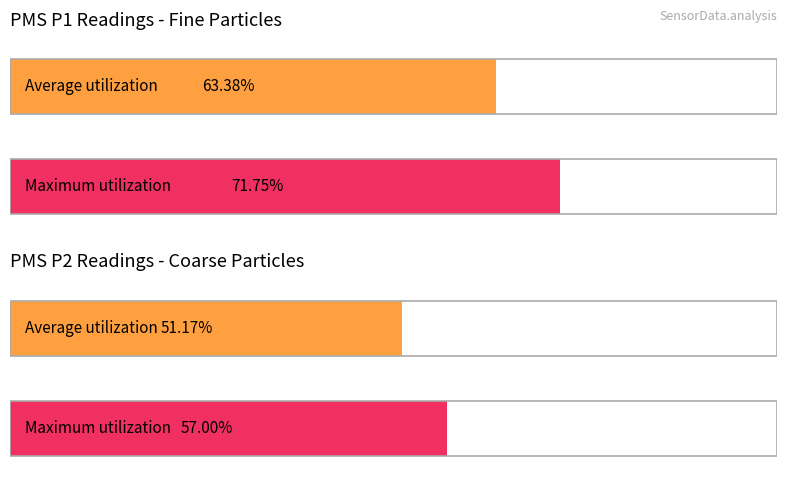

List the series in order of their peak value, highest first.

PMS_P1, PMS_P2